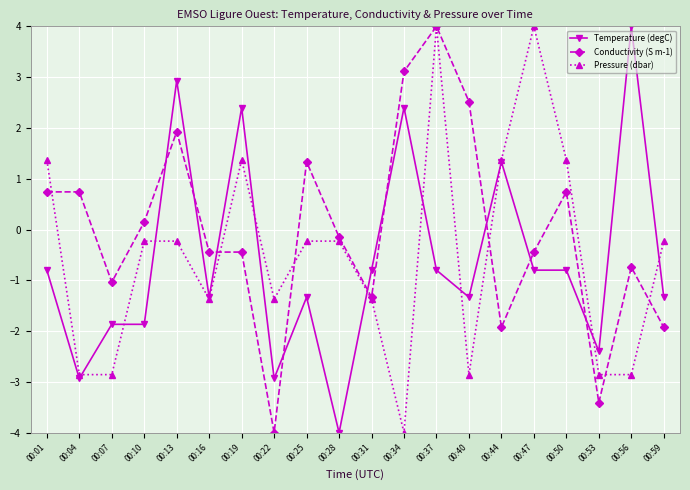

Is this an area chart (filled region under the line)?

No